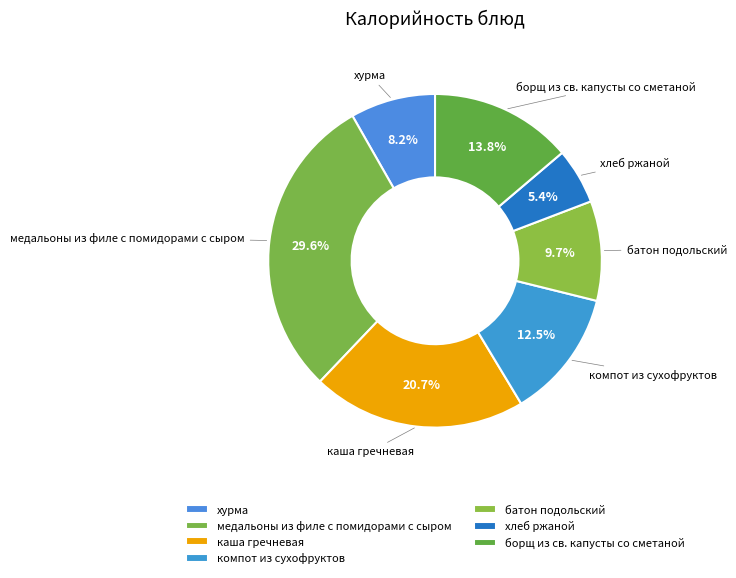

How many segments does this pie chart have?

7